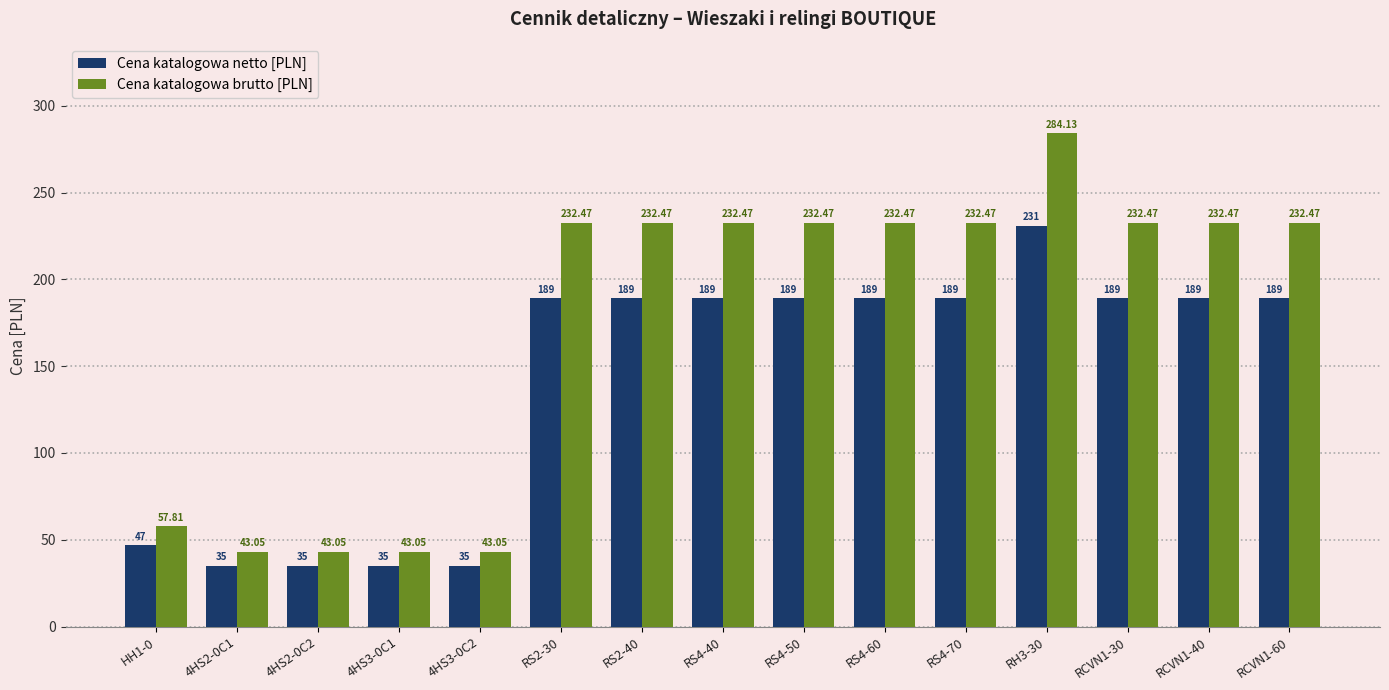

What is the sum of the Cena katalogowa brutto [PLN] values at 4HS2-0C1 and 4HS3-0C2?

86.1